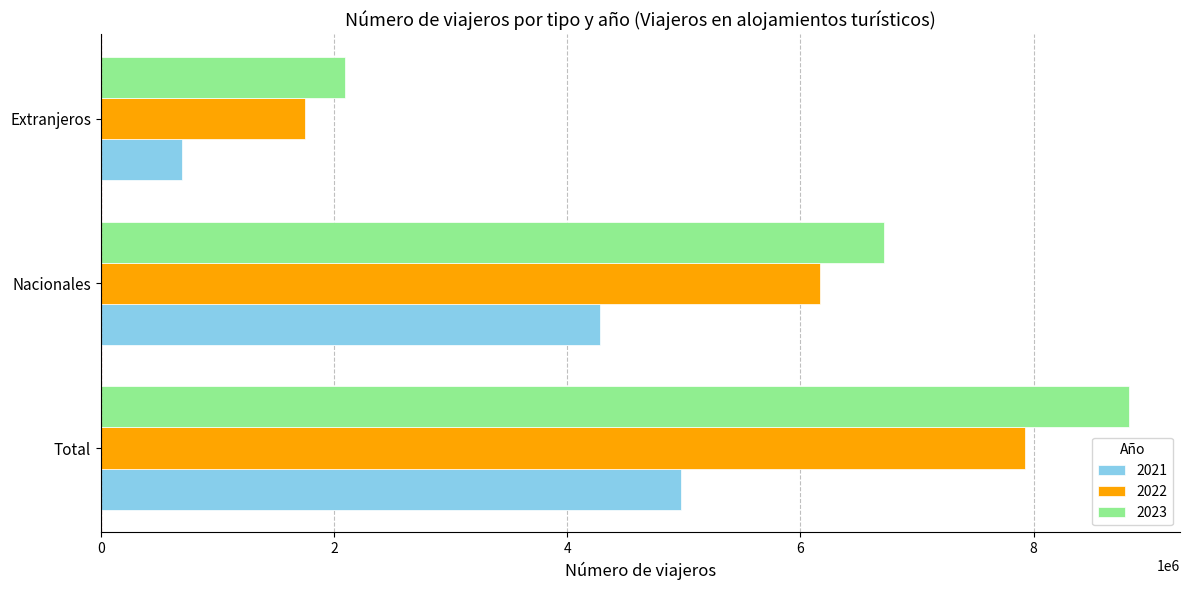

Read the 2021 value at Total, to the nearest 50.

4977850